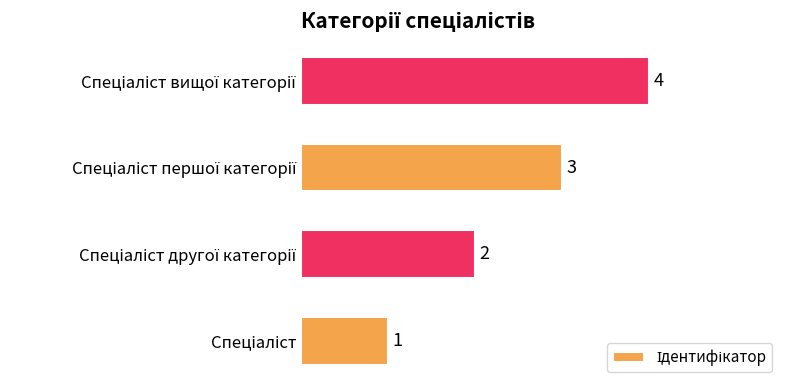

What is the greatest value displayed?

4